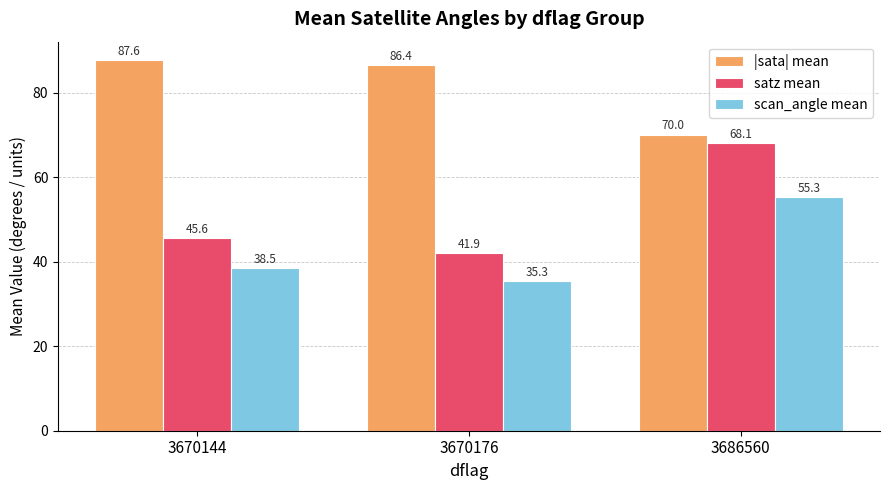

How many groups of bars are there?

3